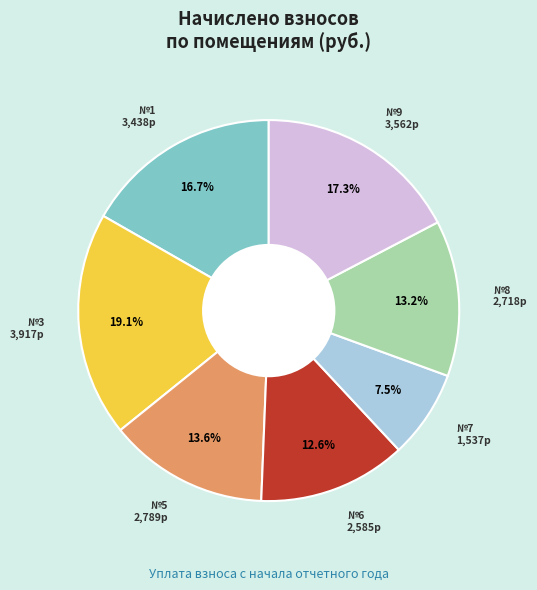

Is there any slice that represents more than half of the pie?

No